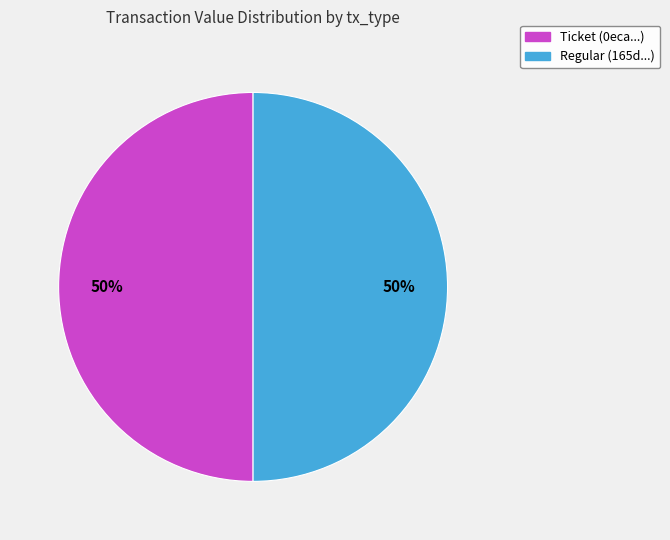

Combined, do Ticket (0eca...) and Regular (165d...) account for over 50%?

Yes